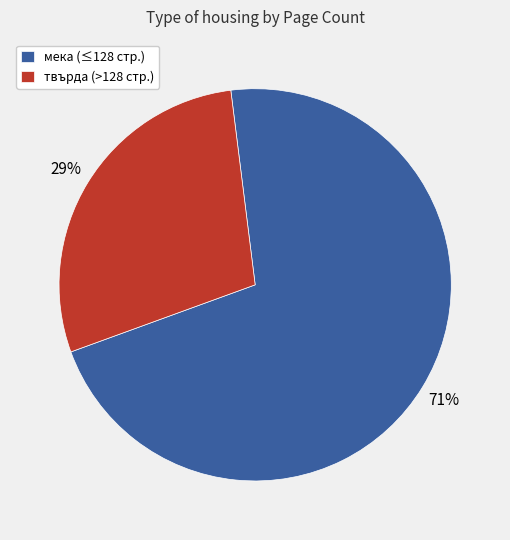

Between мека (≤128 стр.) and твърда (>128 стр.), which is larger?

мека (≤128 стр.)